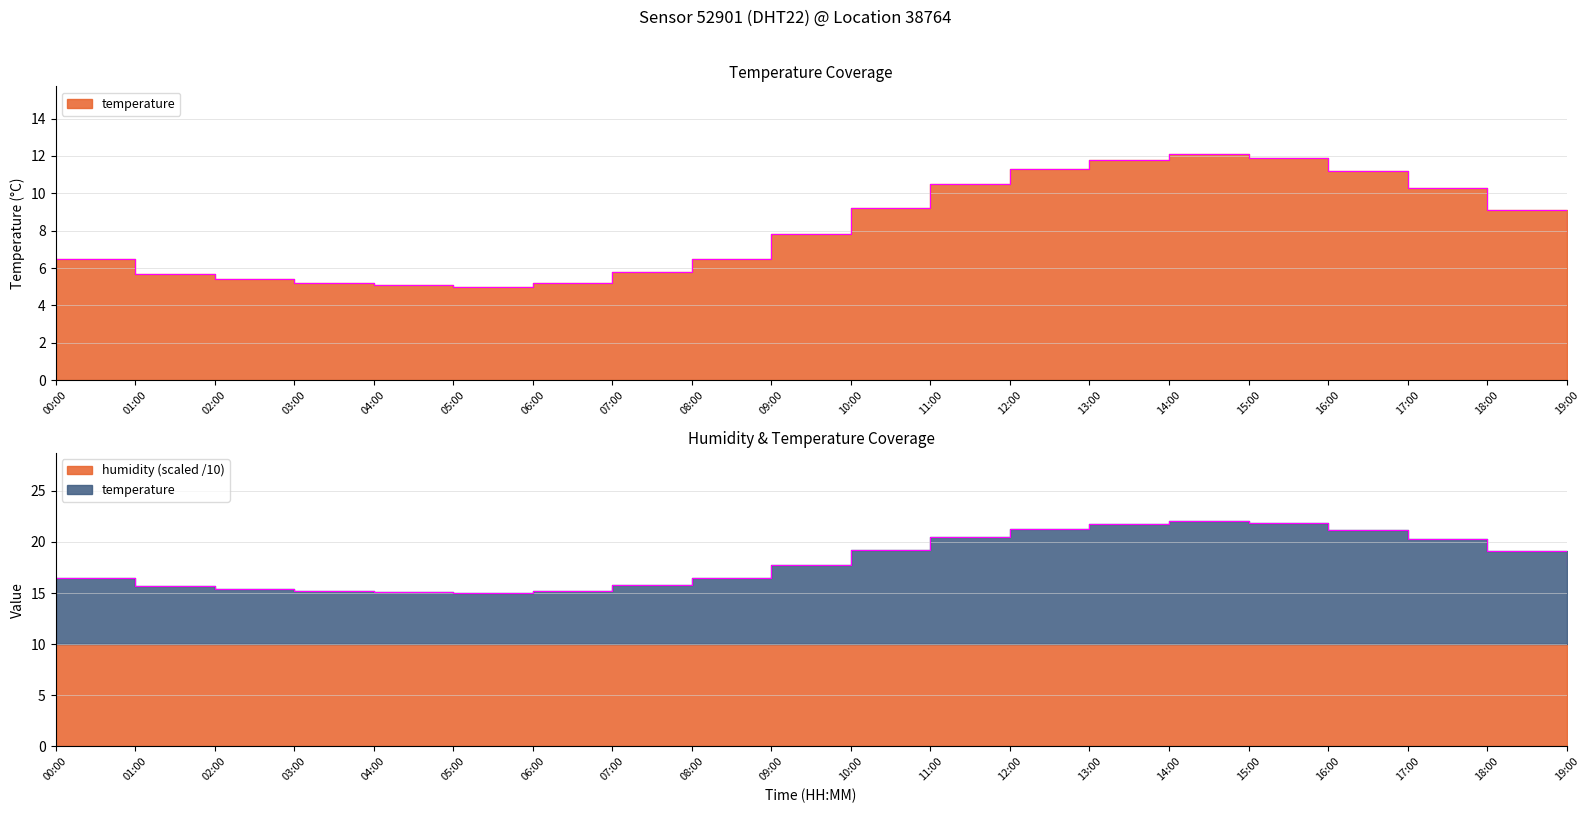

What is the sum of the values at 04:00 and 14:00?

17.2